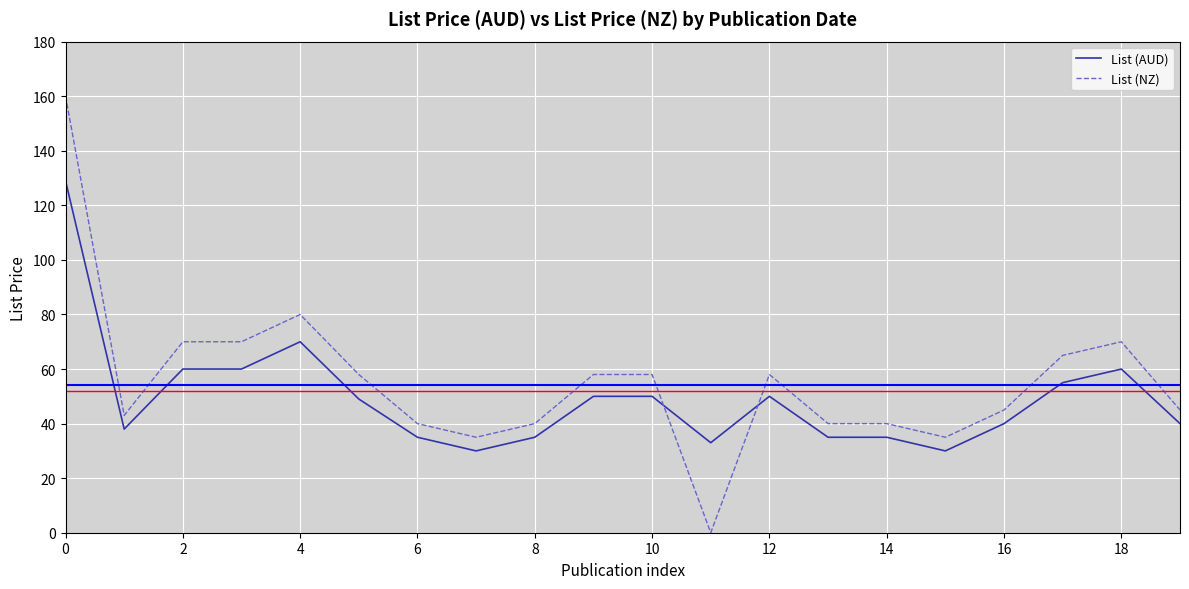

What is the lowest value of the List (AUD) series?

30.0